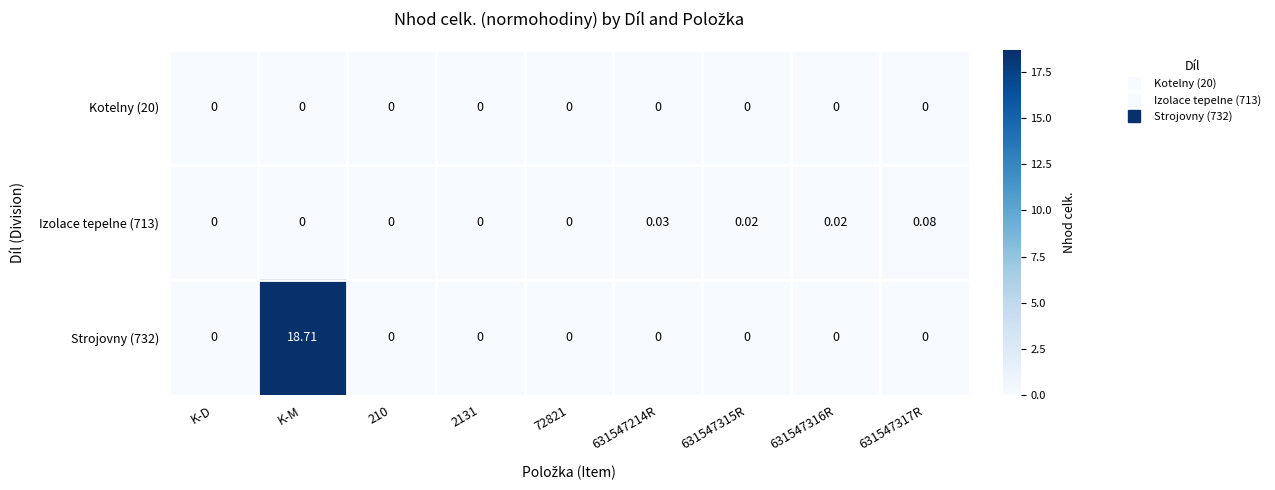

Which series has the largest range (max minus min)?

Strojovny (732)